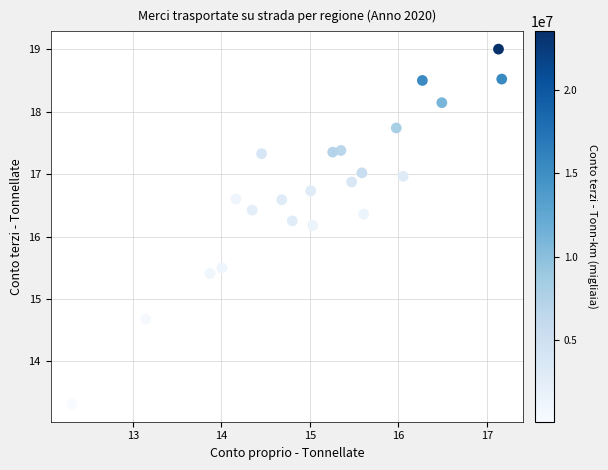

What Y value in the scatter plot is closest to 16?

16.2